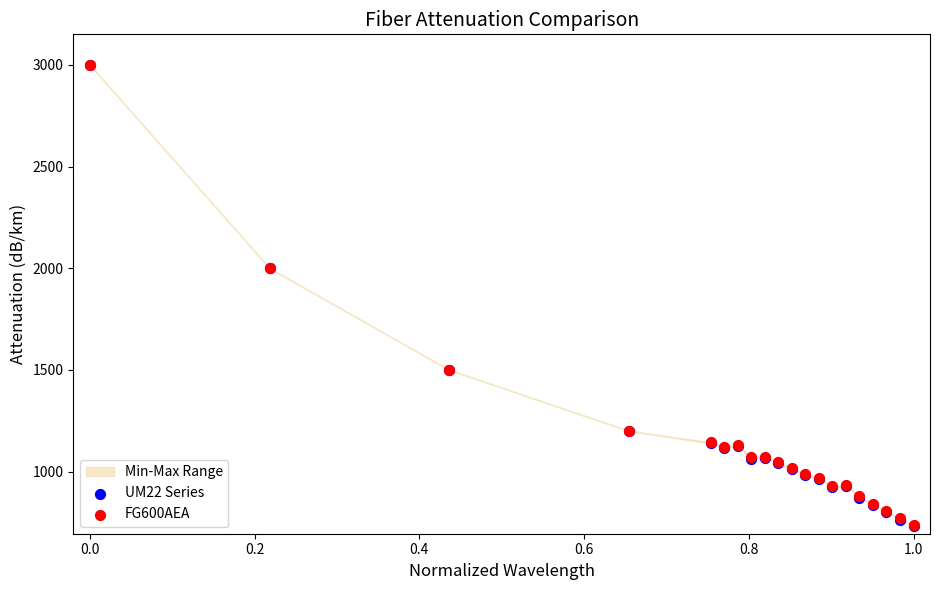

Which series has the widest spread of Y values?

UM22 Series